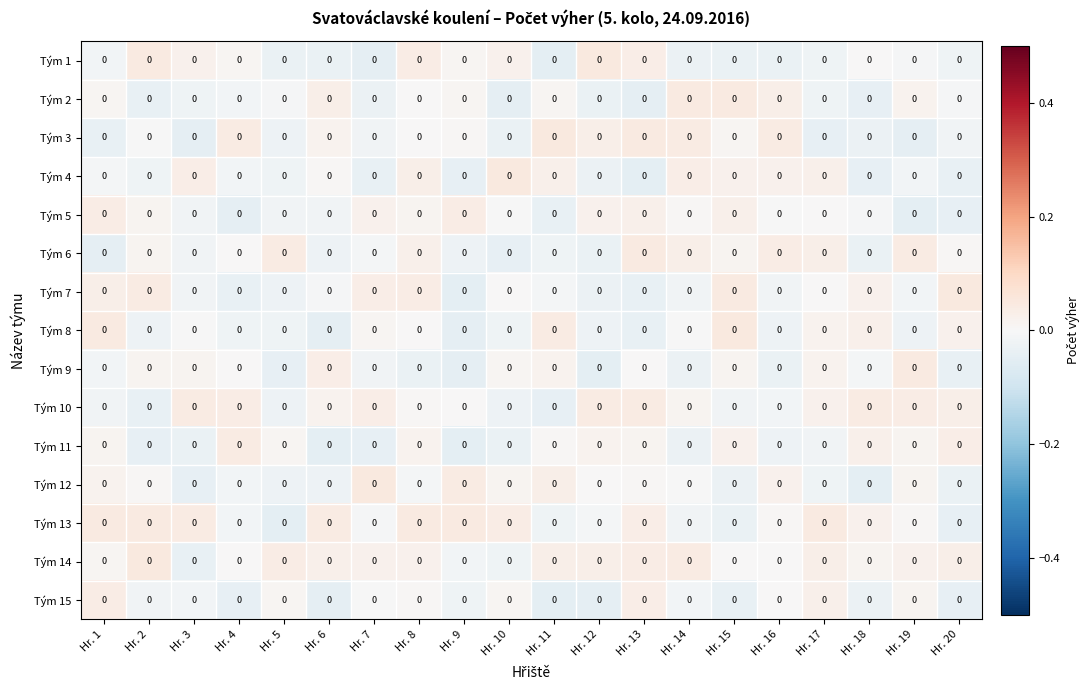

How many categories are shown in the chart?

20